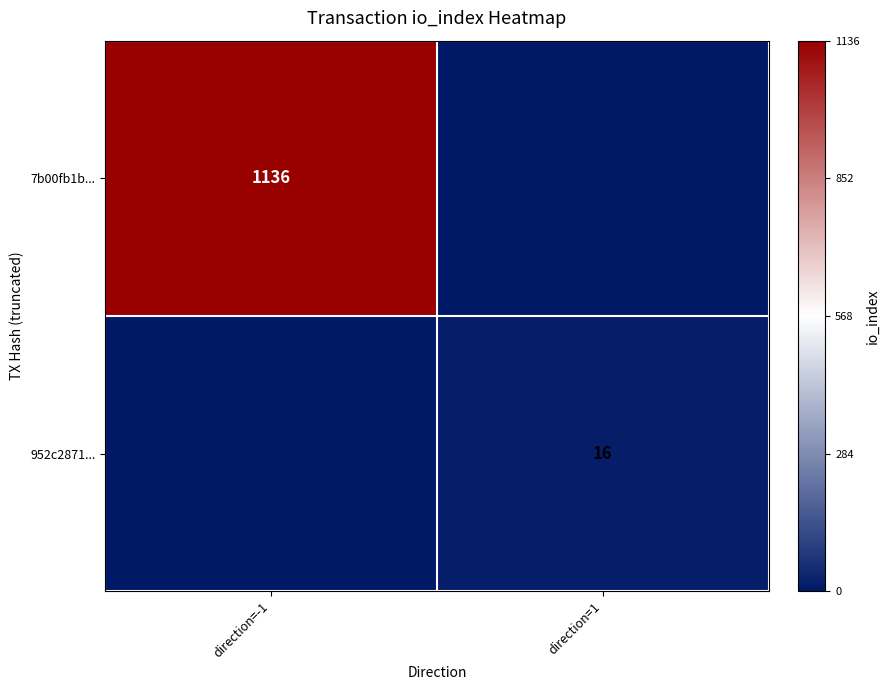

How many series are shown in this chart?

2